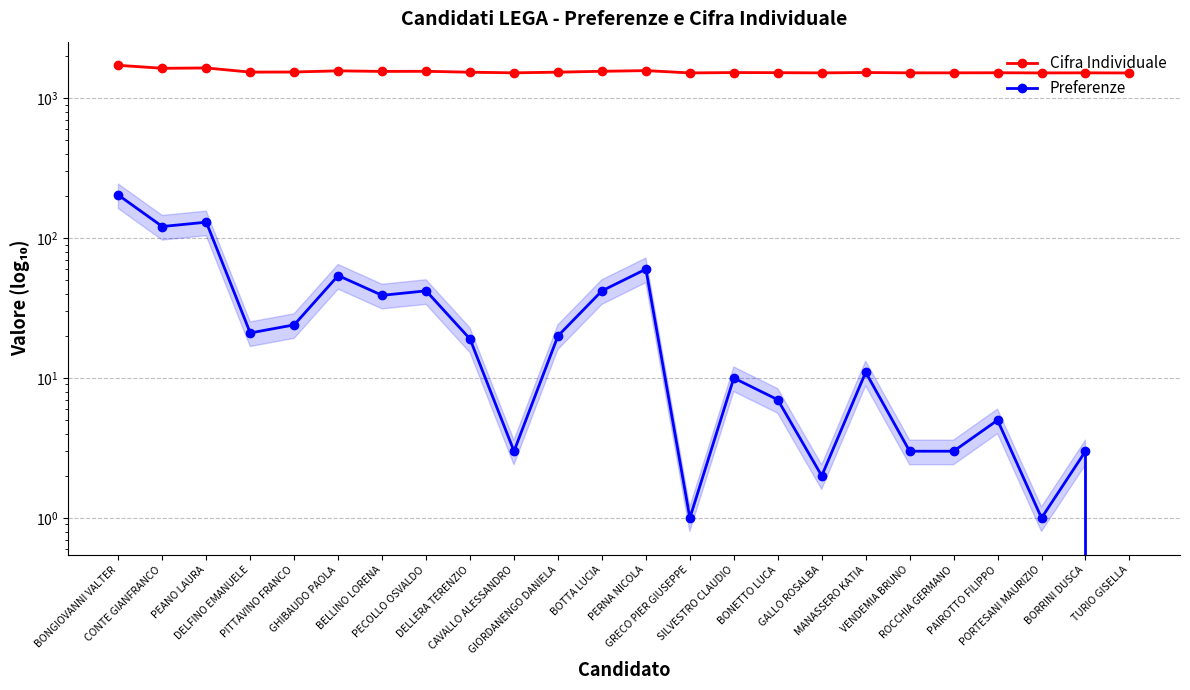

What is the sum of the Cifra Individuale values at BOTTA LUCIA and PECOLLO OSVALDO?

3114